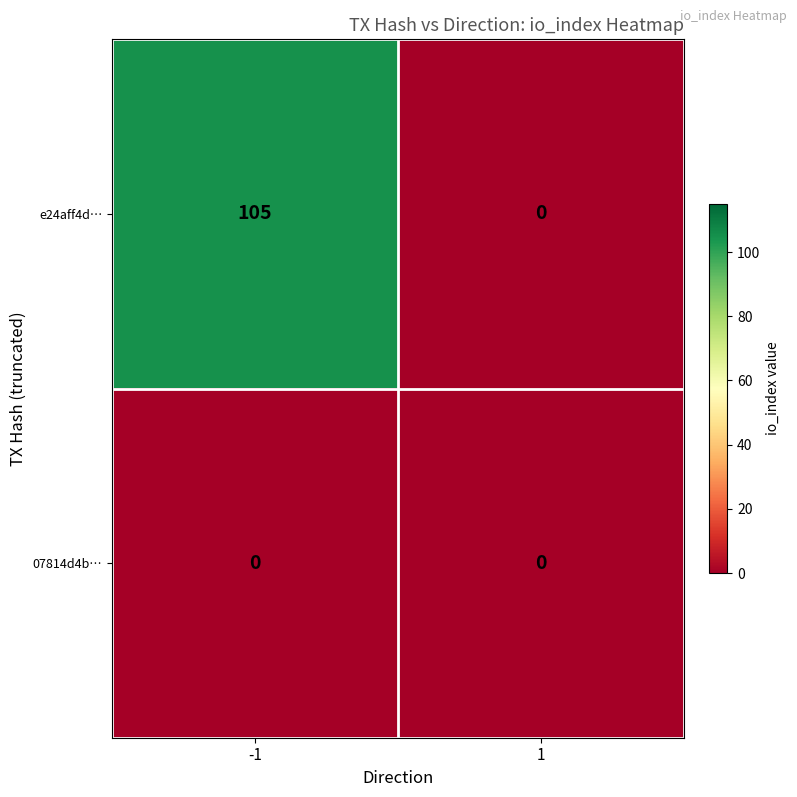

Is it true that e24aff4d… equals 105 at -1?

True